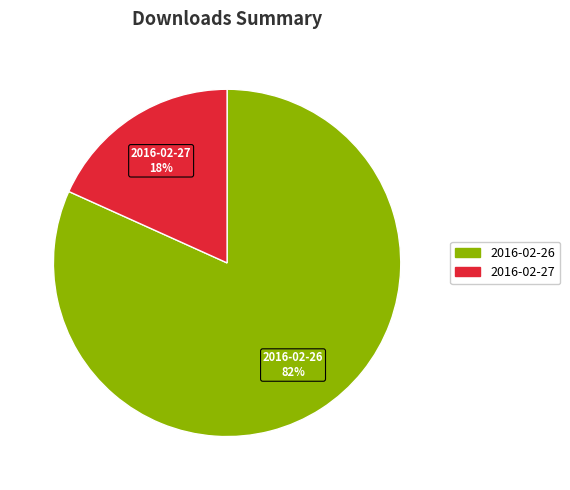

How many slices are in this pie chart?

2